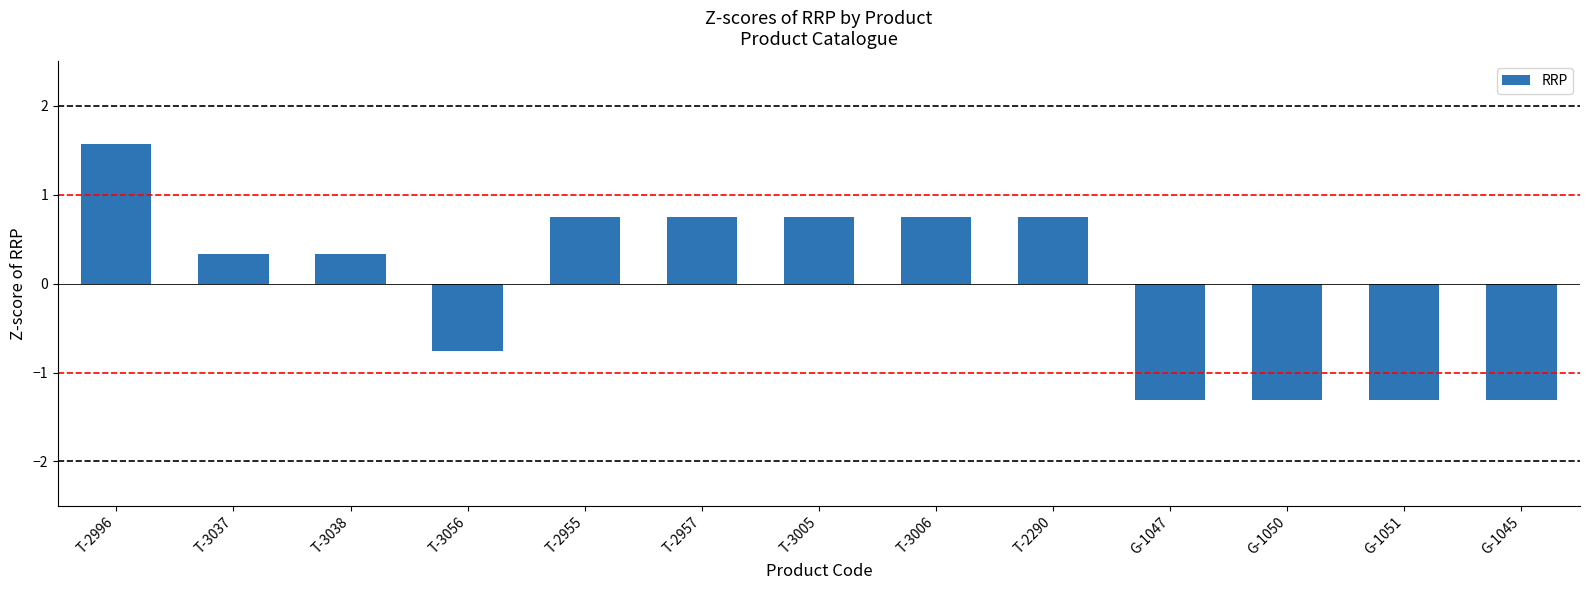

What position from the left is G-1051?

12